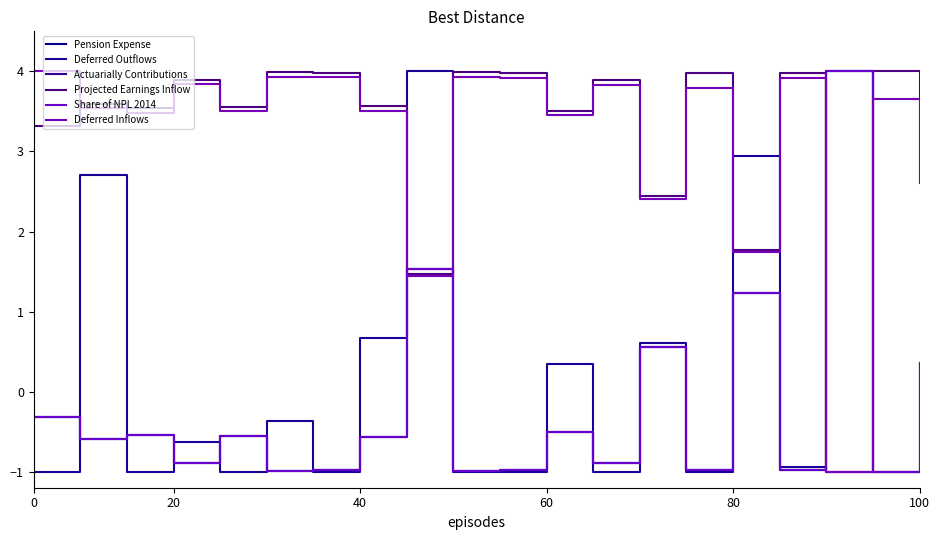

At which label does Deferred Outflows reach its peak?

8